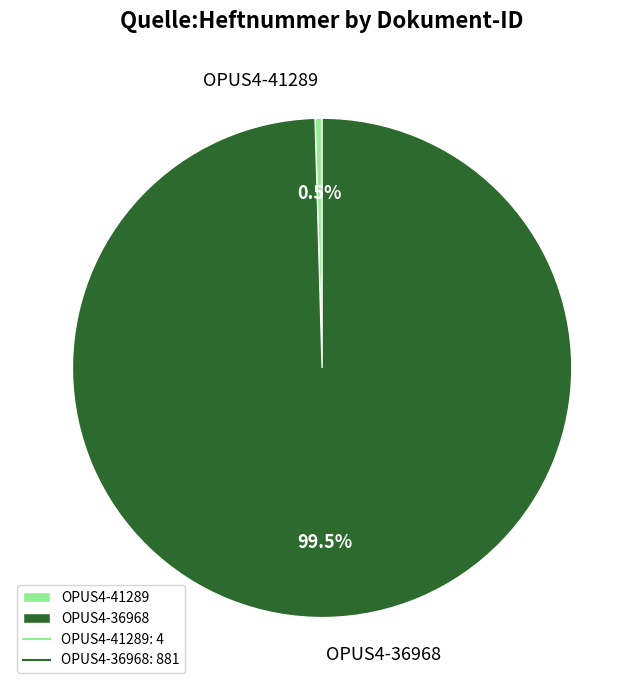

To the nearest percent, what is the difference between the OPUS4-41289 and OPUS4-36968 slice percentages?

99%